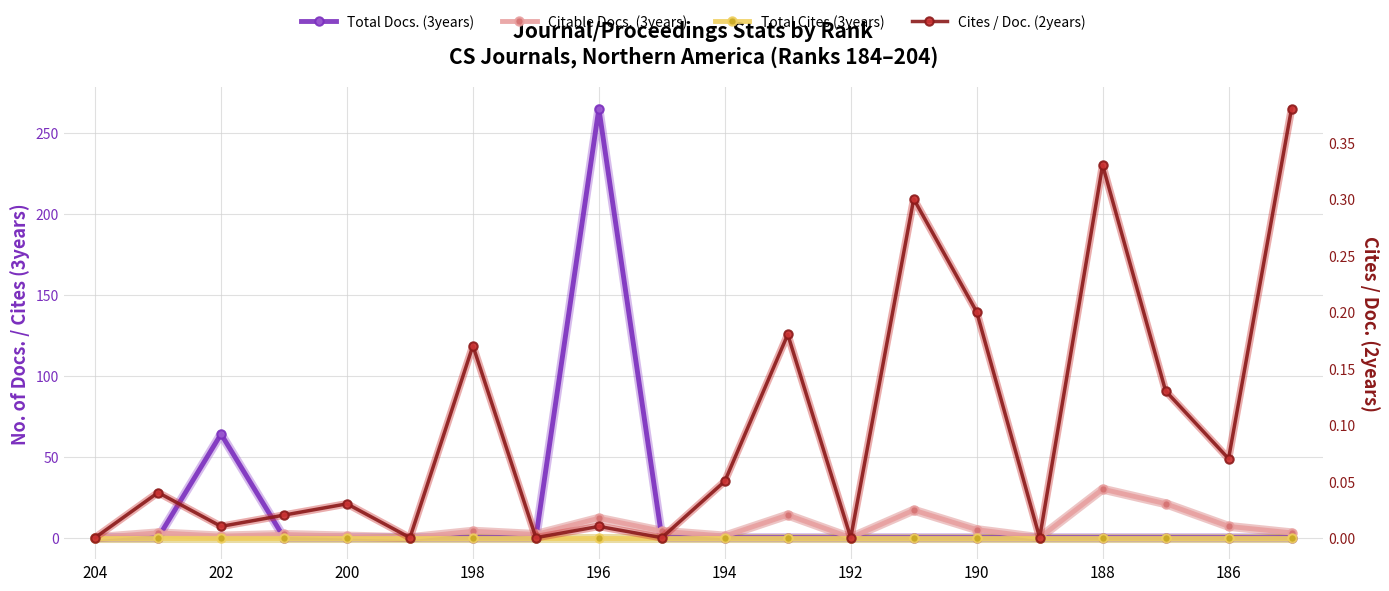

True or false: Cites / Doc. (2years) and Total Docs. (3years) cross at least once.

True